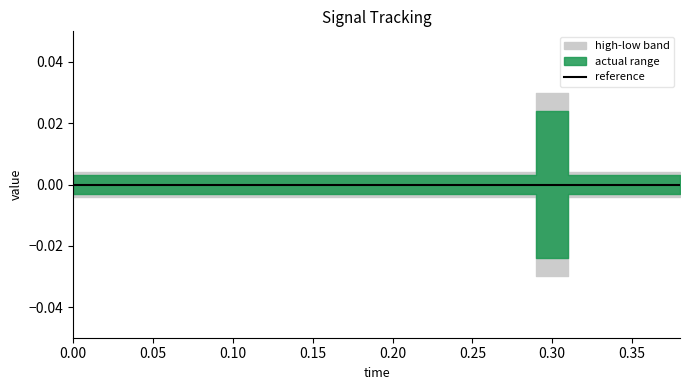

True or false: low and reference intersect in this chart.

False